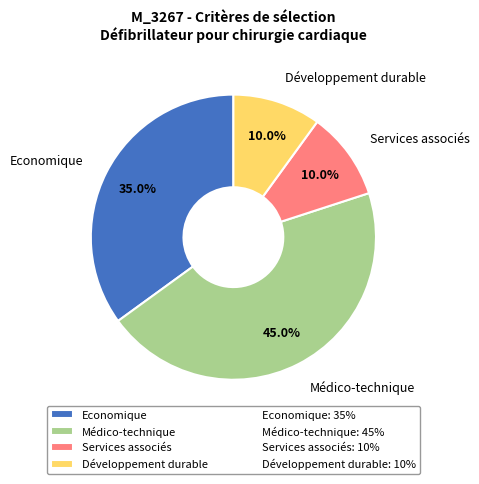

How many slices are in this pie chart?

4